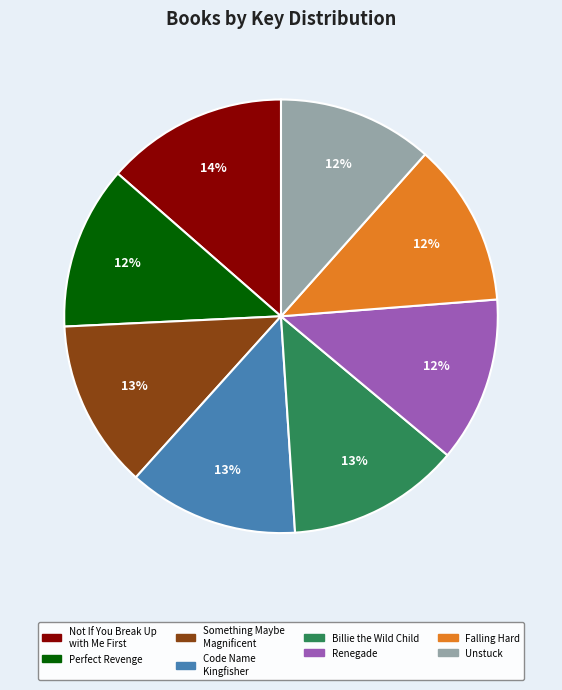

How many segments does this pie chart have?

8